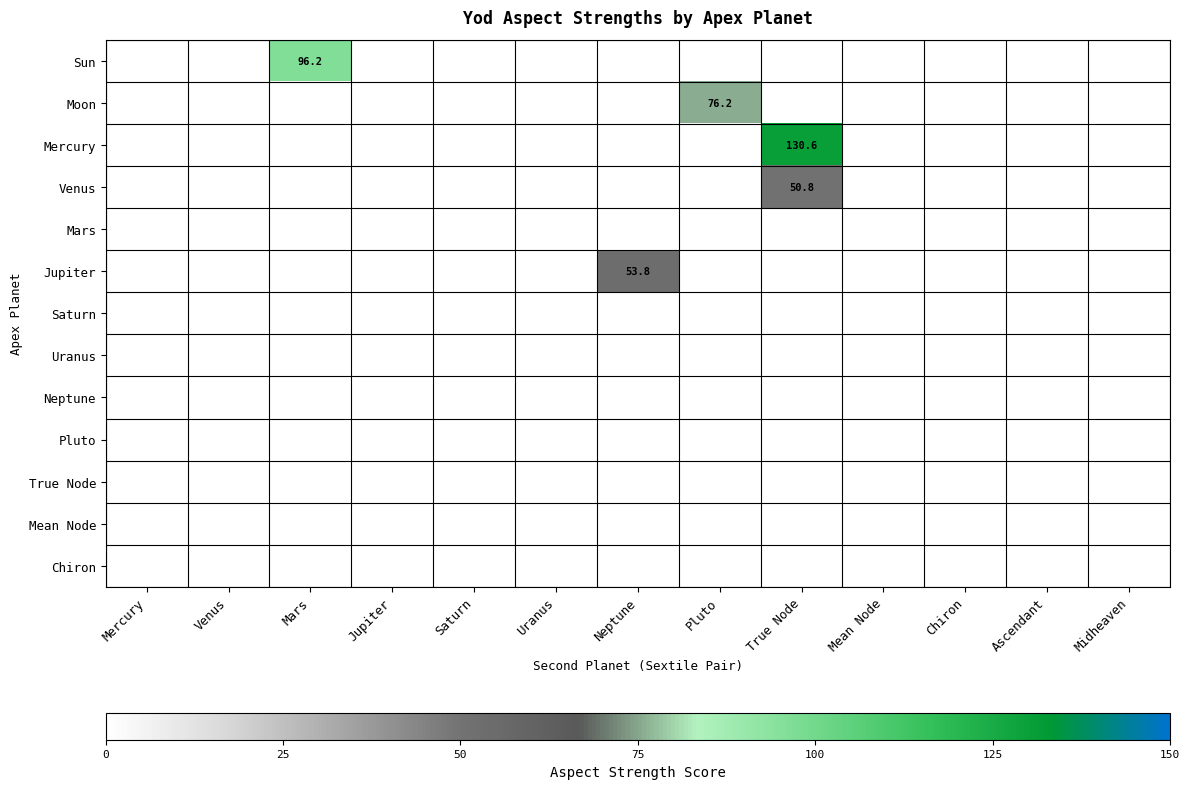

The Uranus series shows 0.0 at Pluto. True or false?

True